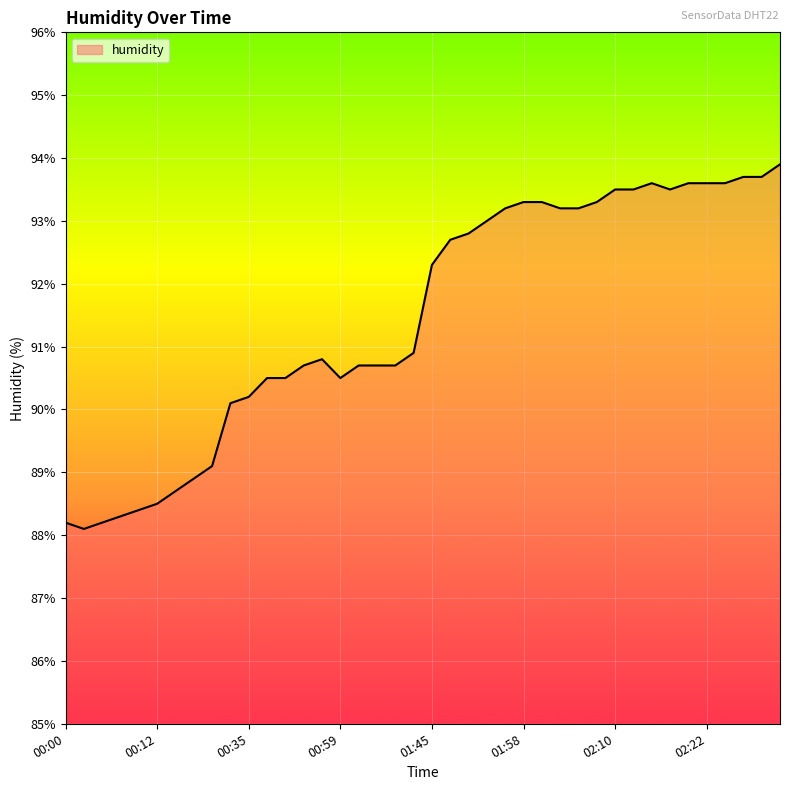

What is the difference between the maximum and minimum values?

5.8